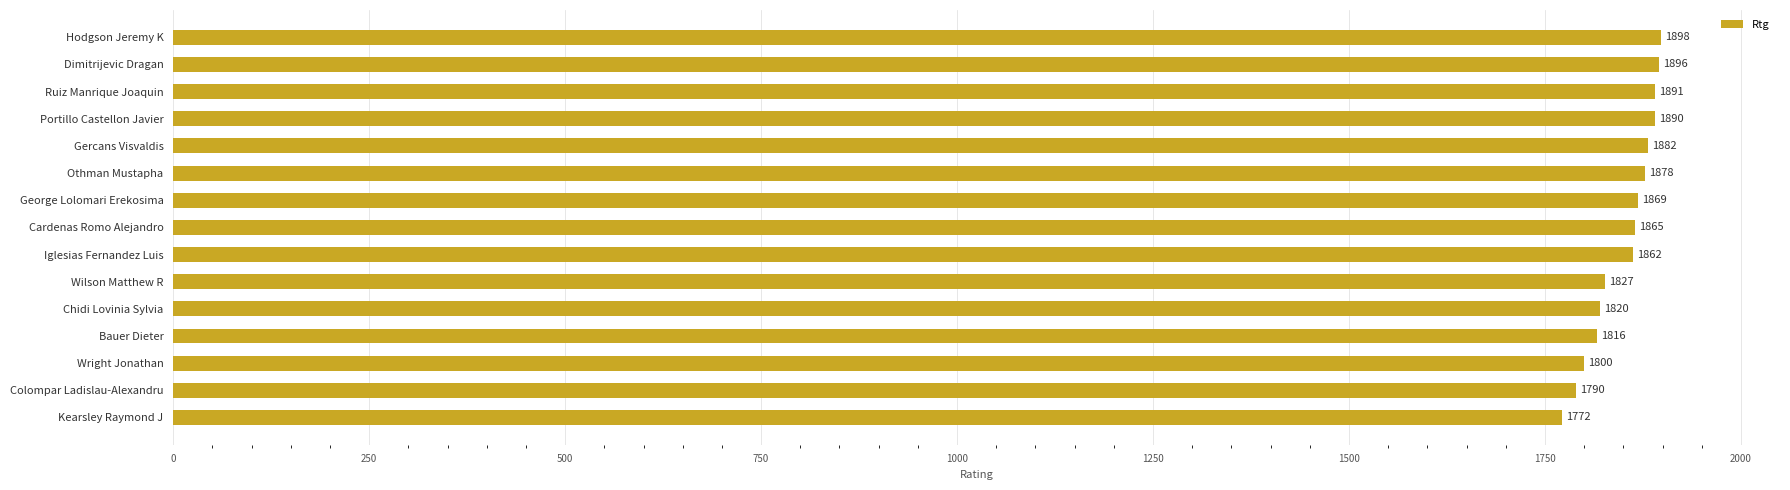

What is the difference between the maximum and minimum values?

126